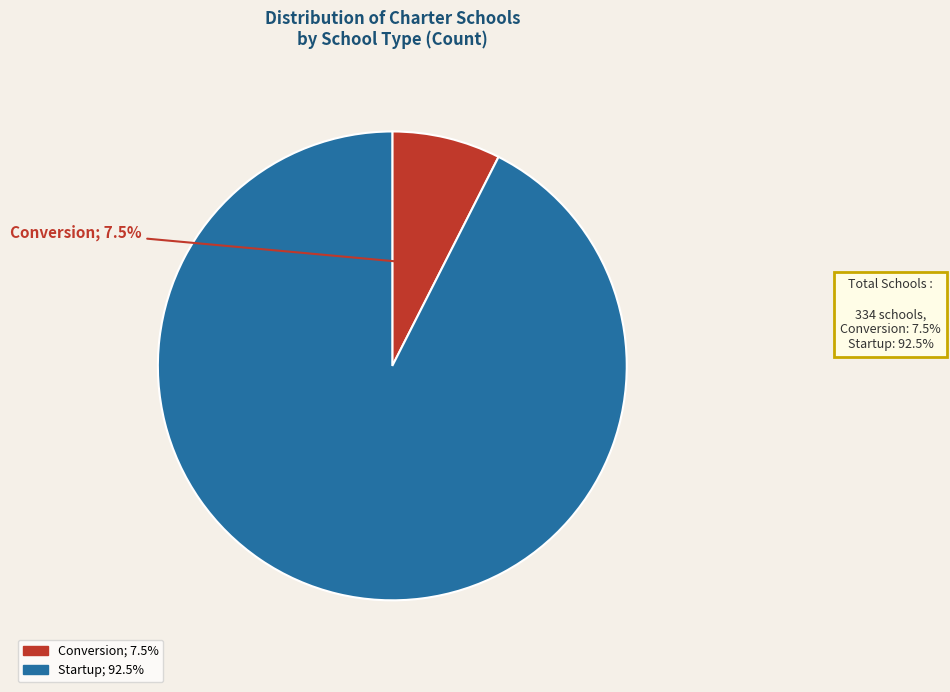

Is the sum of Conversion and Startup greater than half?

Yes